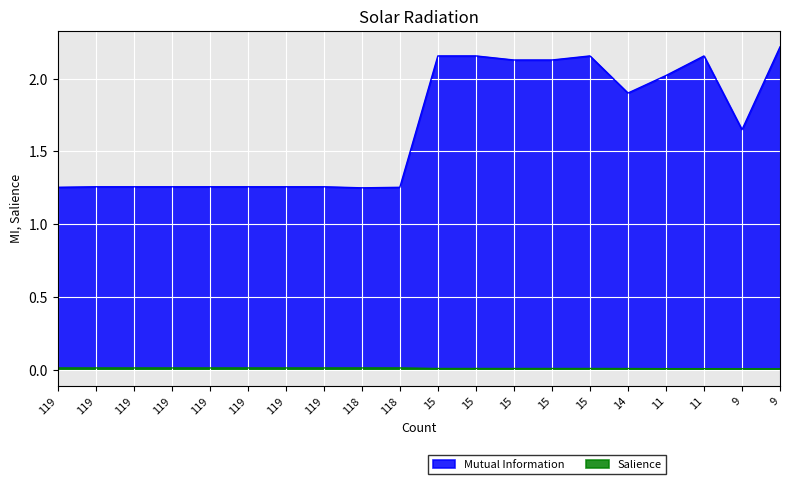

What is the value of the Mutual Information point at the 4th from the left?

1.3